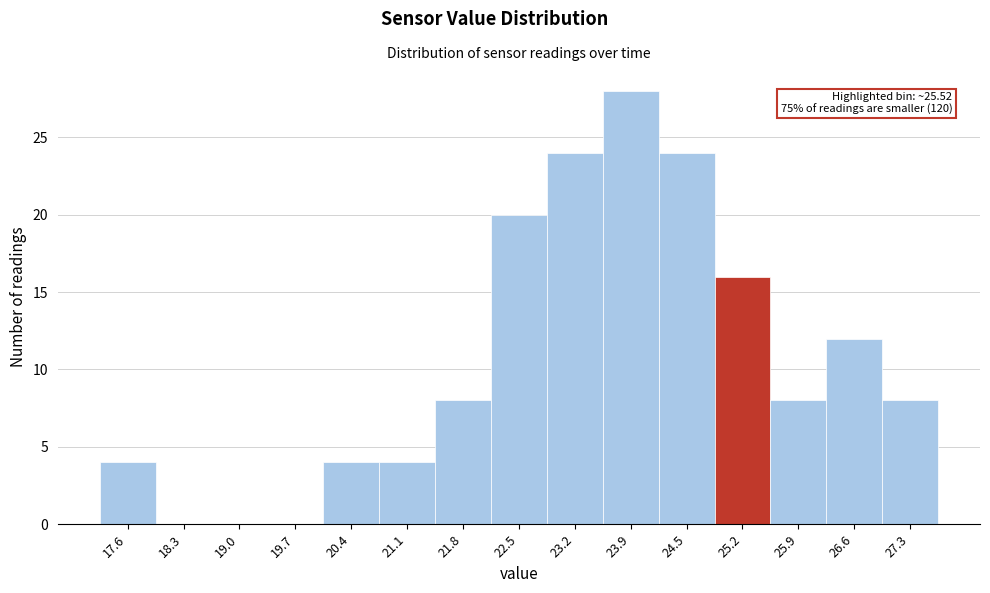

Reading left to right, list all the values displayed in this chart.

17.6=4	18.3=0	19.0=0	19.7=0	20.4=4	21.1=4	21.8=8	22.5=20	23.2=24	23.9=28	24.5=24	25.2=16	25.9=8	26.6=12	27.3=8